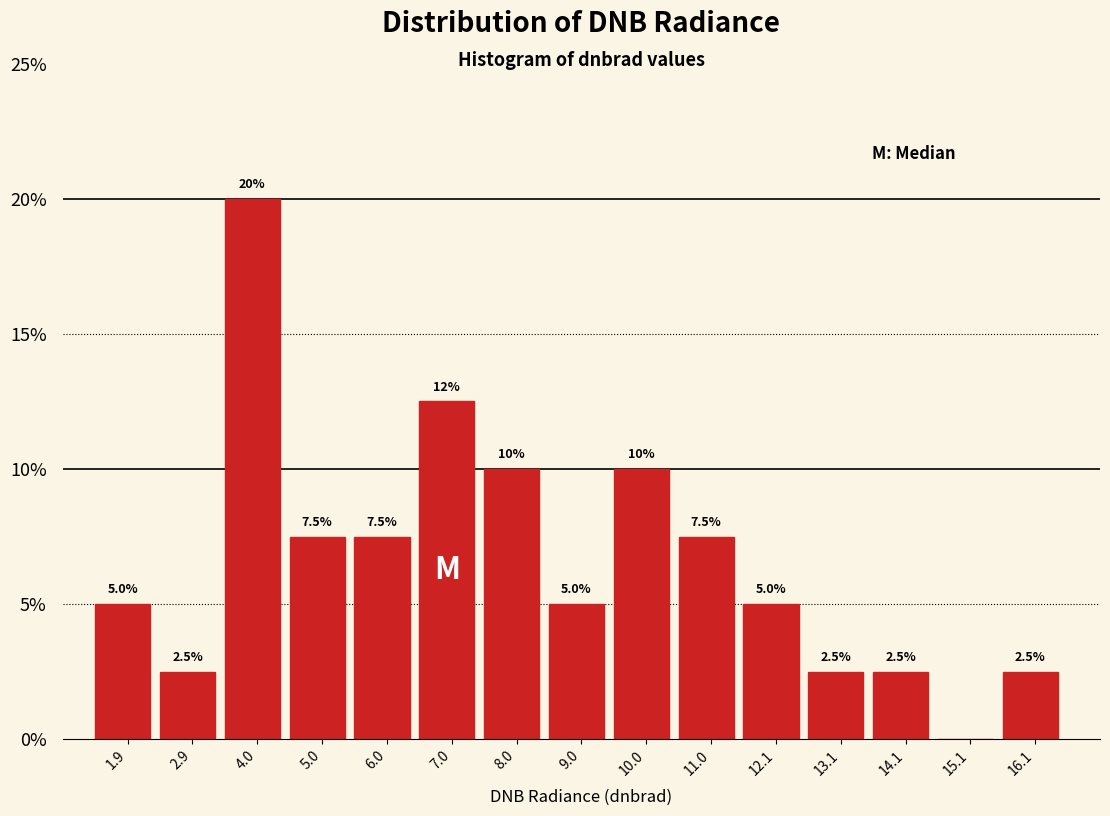

Which range on the x-axis has the tallest bar?

3.4 to 4.4